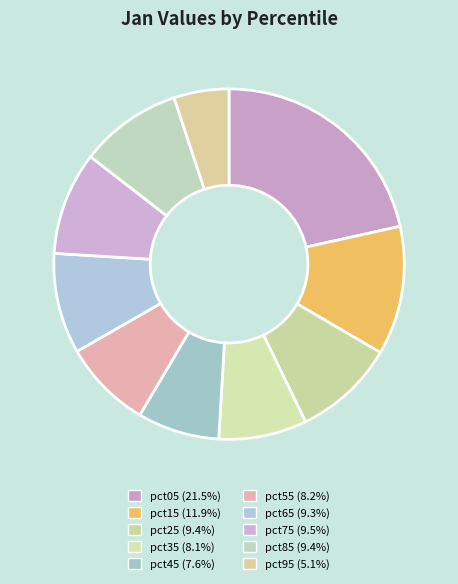

How many segments does this pie chart have?

10